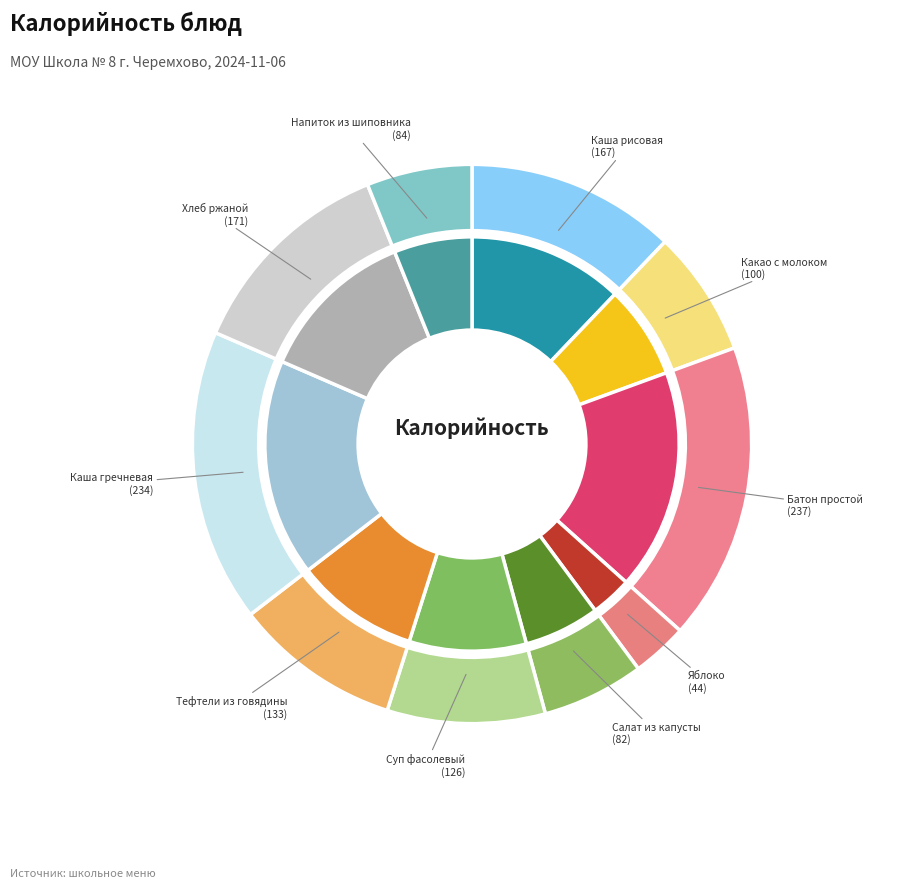

Which slice is the smallest?

Яблоко